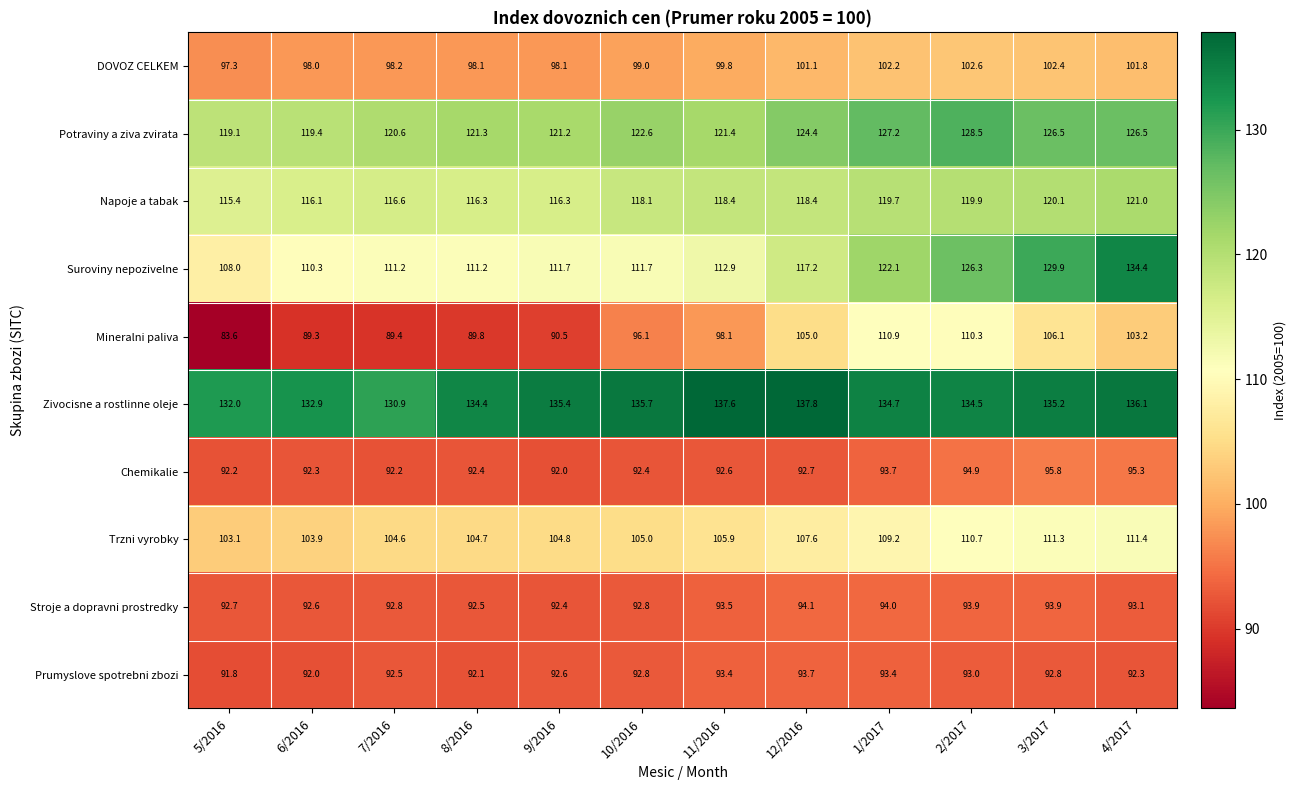

Which series has the largest range (max minus min)?

Mineralni paliva